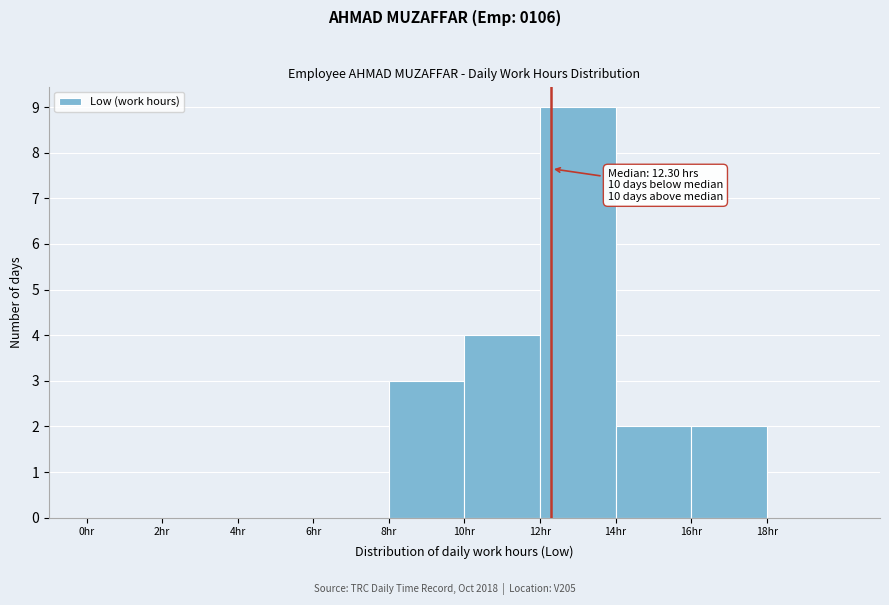

Over which range of the x-axis is the bar tallest?

12 to 14